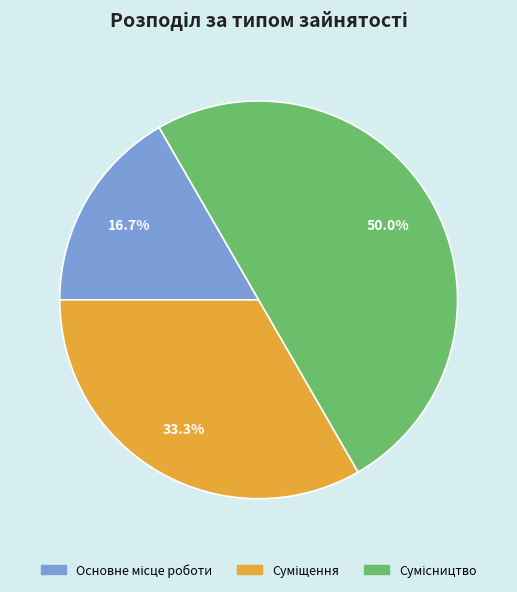

How many slices are in this pie chart?

3